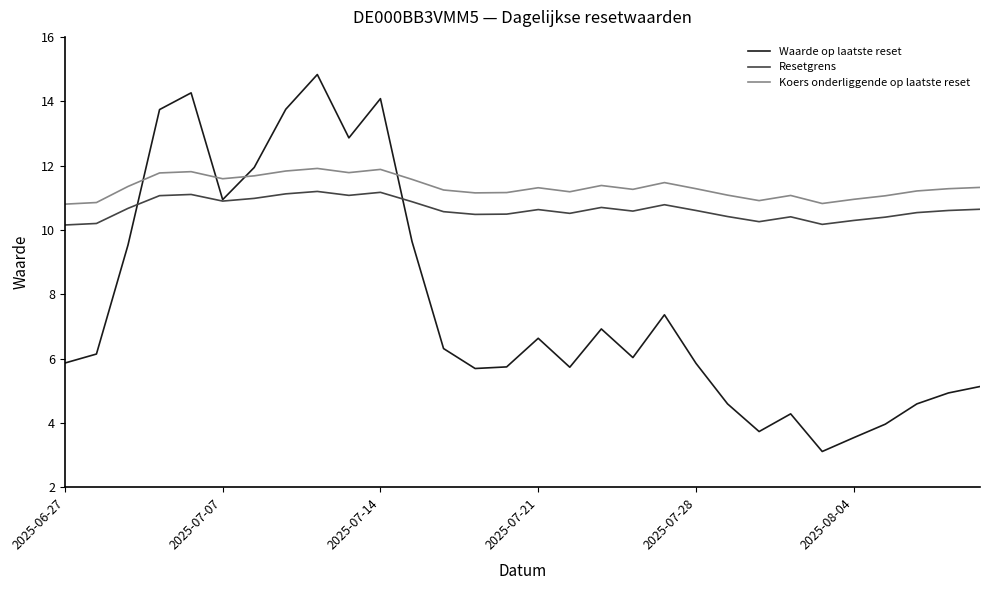

What is the minimum value shown in the chart?

3.1